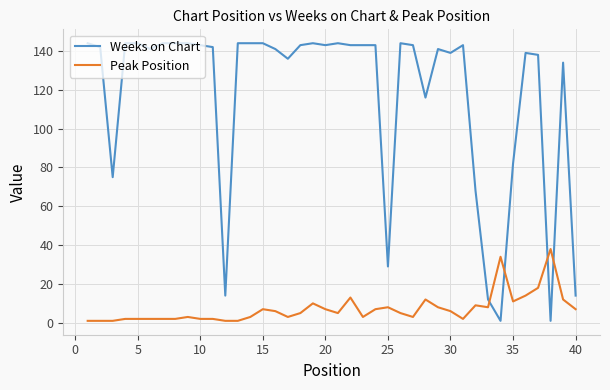

Does the chart have visible grid lines?

Yes